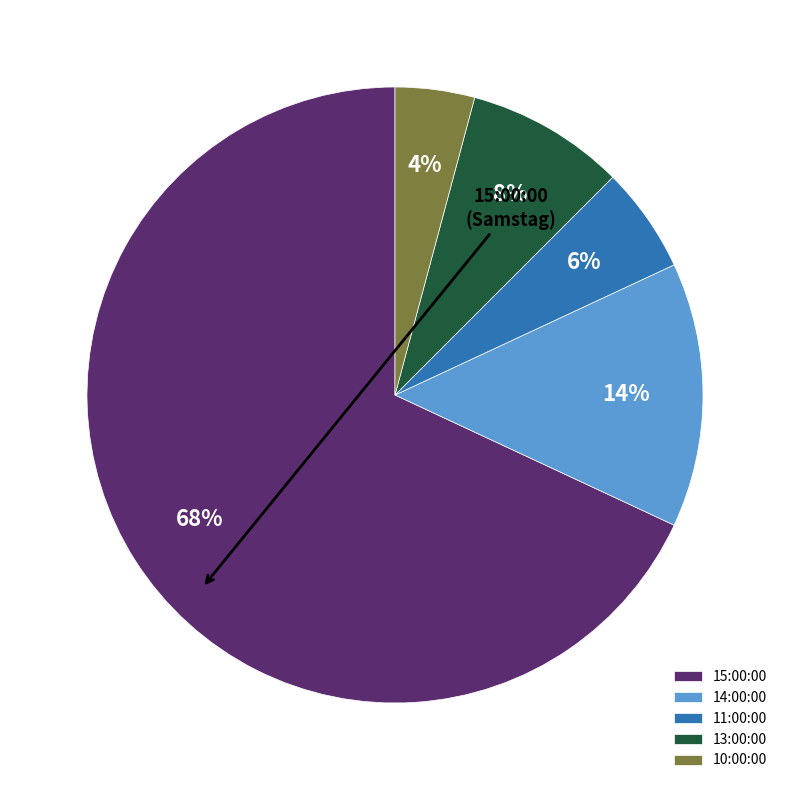

Rank the categories by value from highest to lowest.

15:00:00, 14:00:00, 13:00:00, 11:00:00, 10:00:00